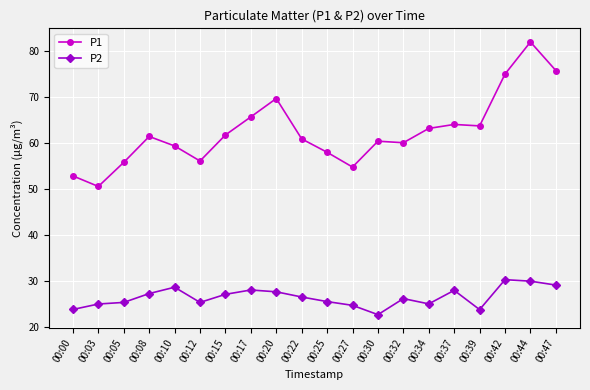

Which series has the largest range (max minus min)?

P1